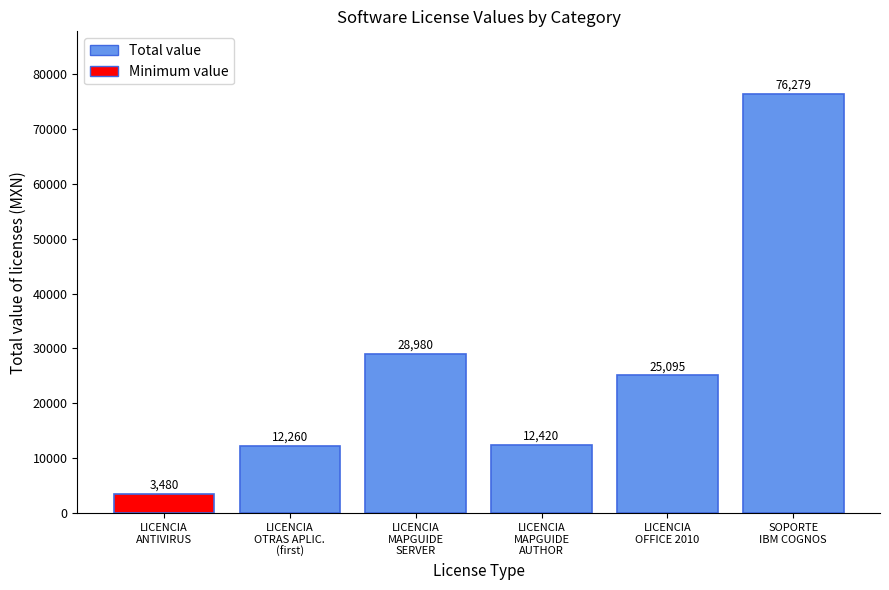

Reading left to right, what are all the values shown in this chart?

LICENCIA
ANTIVIRUS=3480.0	LICENCIA
OTRAS APLIC.
(first)=12260.0	LICENCIA
MAPGUIDE
SERVER=28980.0	LICENCIA
MAPGUIDE
AUTHOR=12420.0	LICENCIA
OFFICE 2010=25095.0	SOPORTE
IBM COGNOS=76278.9